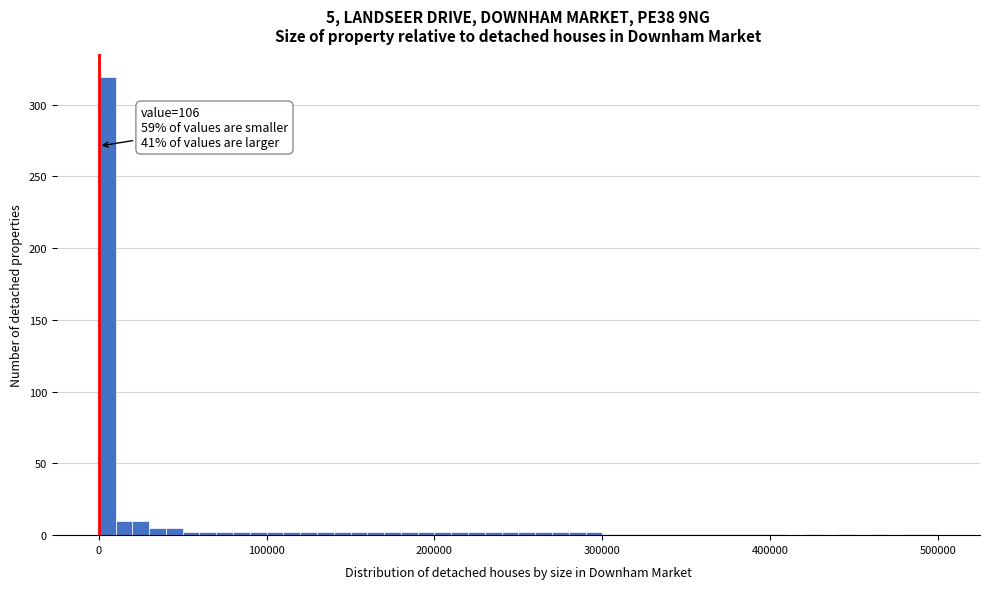

Around what value on the x-axis is the tallest bar? Give the approximate position of its centre, as read against the axis.

10000